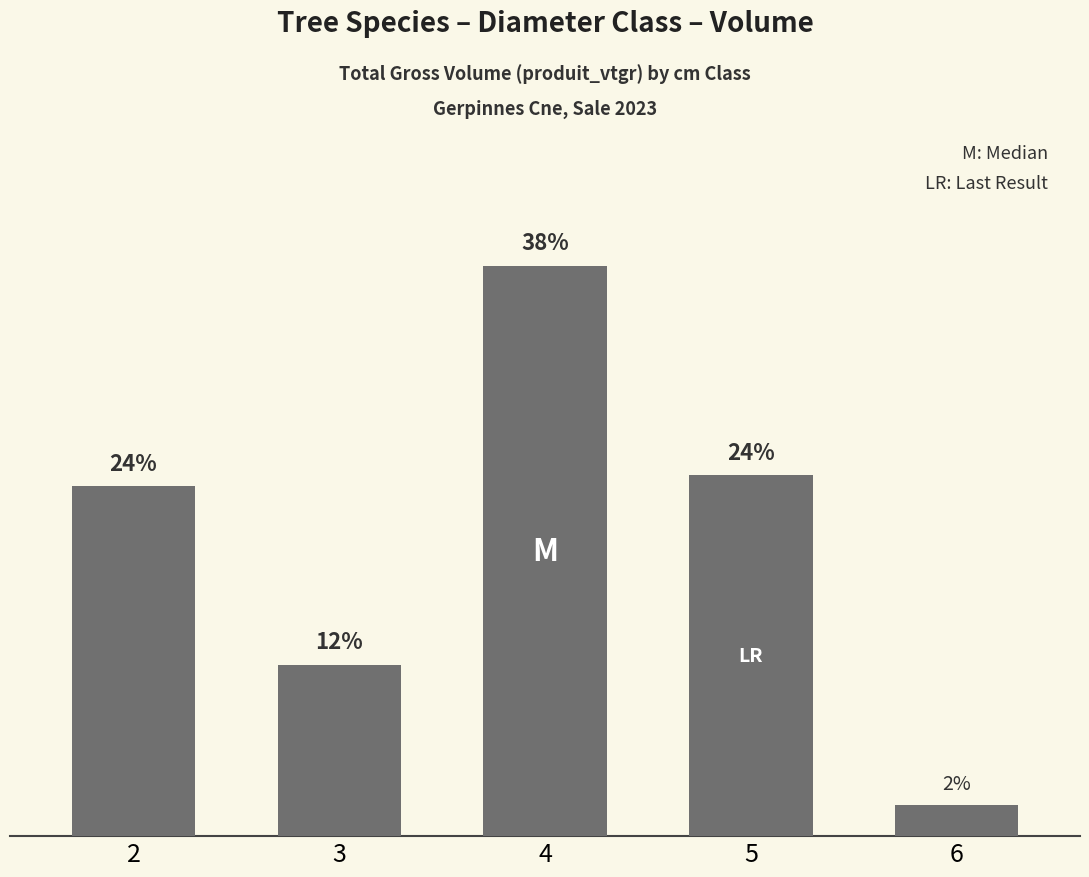

What is the minimum value shown in the chart?

2.1